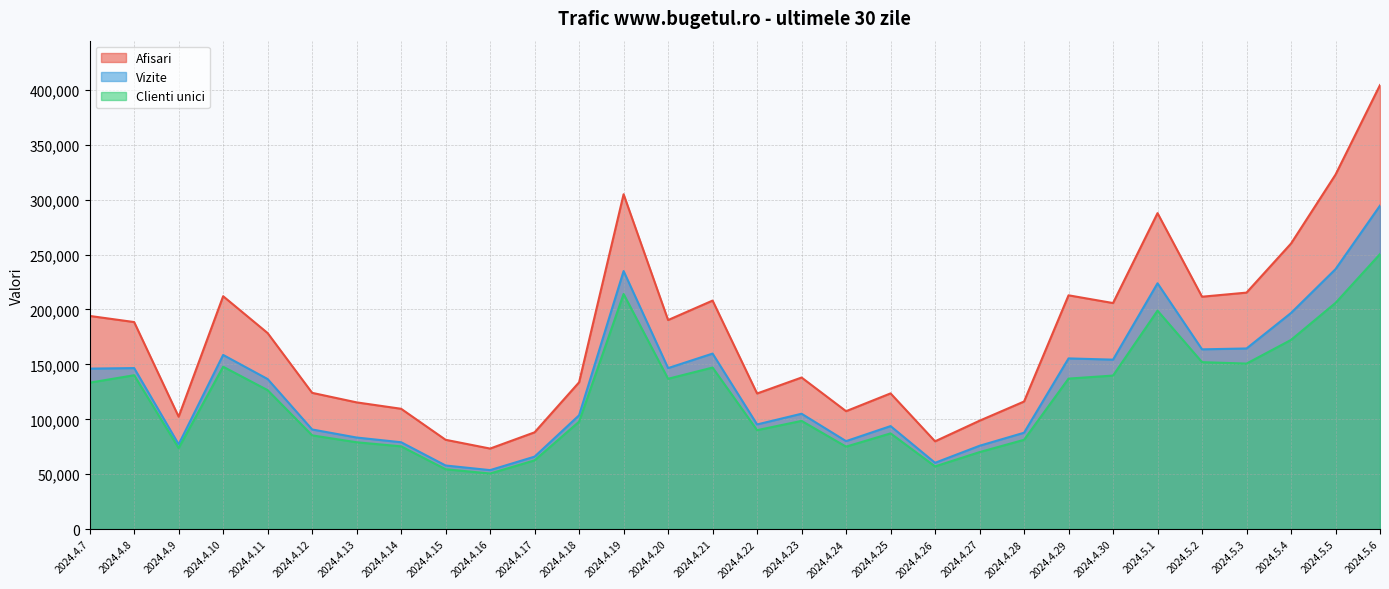

What is the maximum value for Vizite?

294553